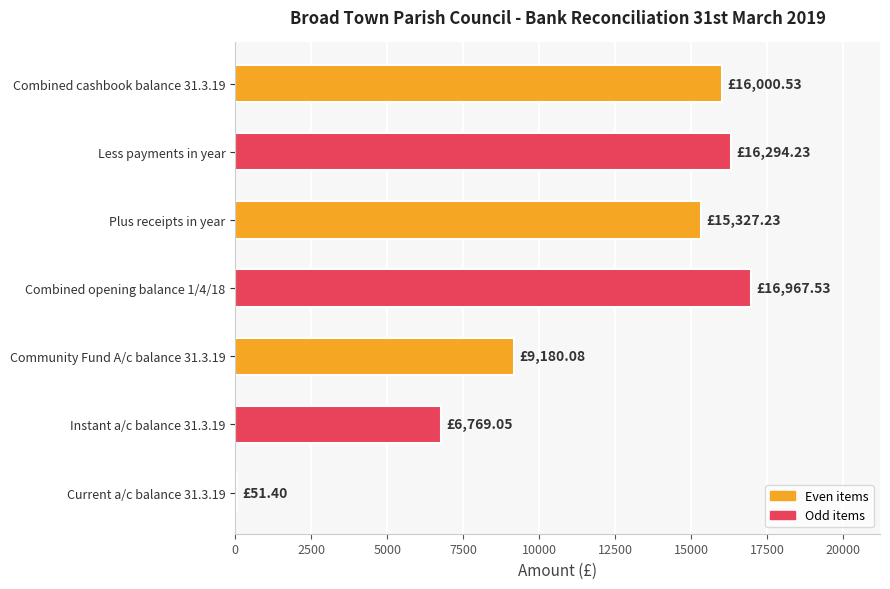

Between Combined opening balance 1/4/18 and Combined cashbook balance 31.3.19, which is larger?

Combined opening balance 1/4/18